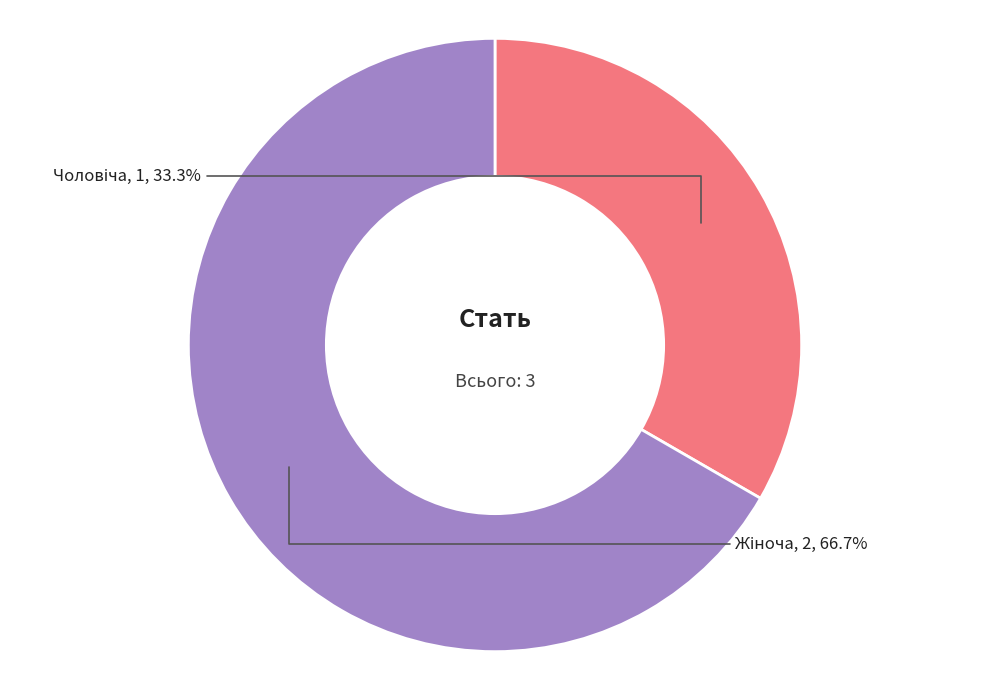

Is there any slice that represents more than half of the pie?

Yes